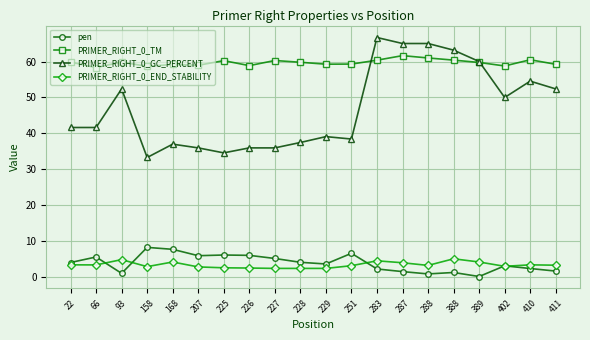

Which series has the largest range (max minus min)?

PRIMER_RIGHT_0_GC_PERCENT